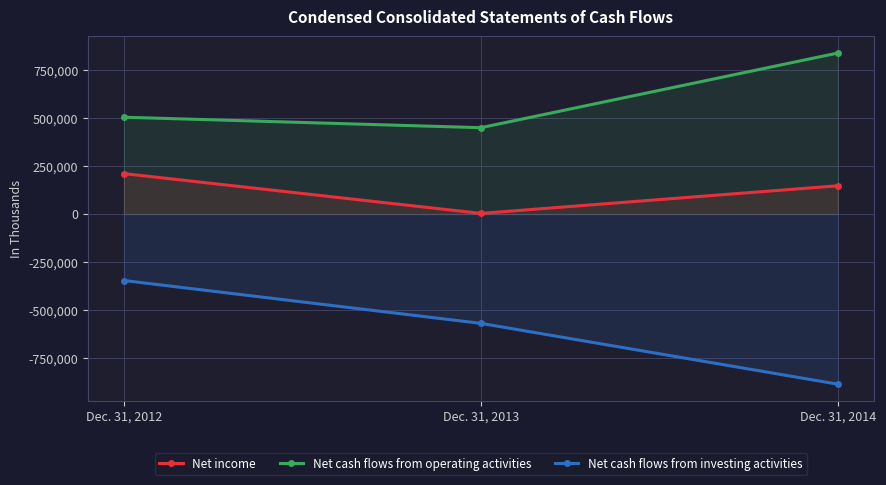

At which label is Net cash flows from operating activities closest to 645319?

Dec. 31, 2012